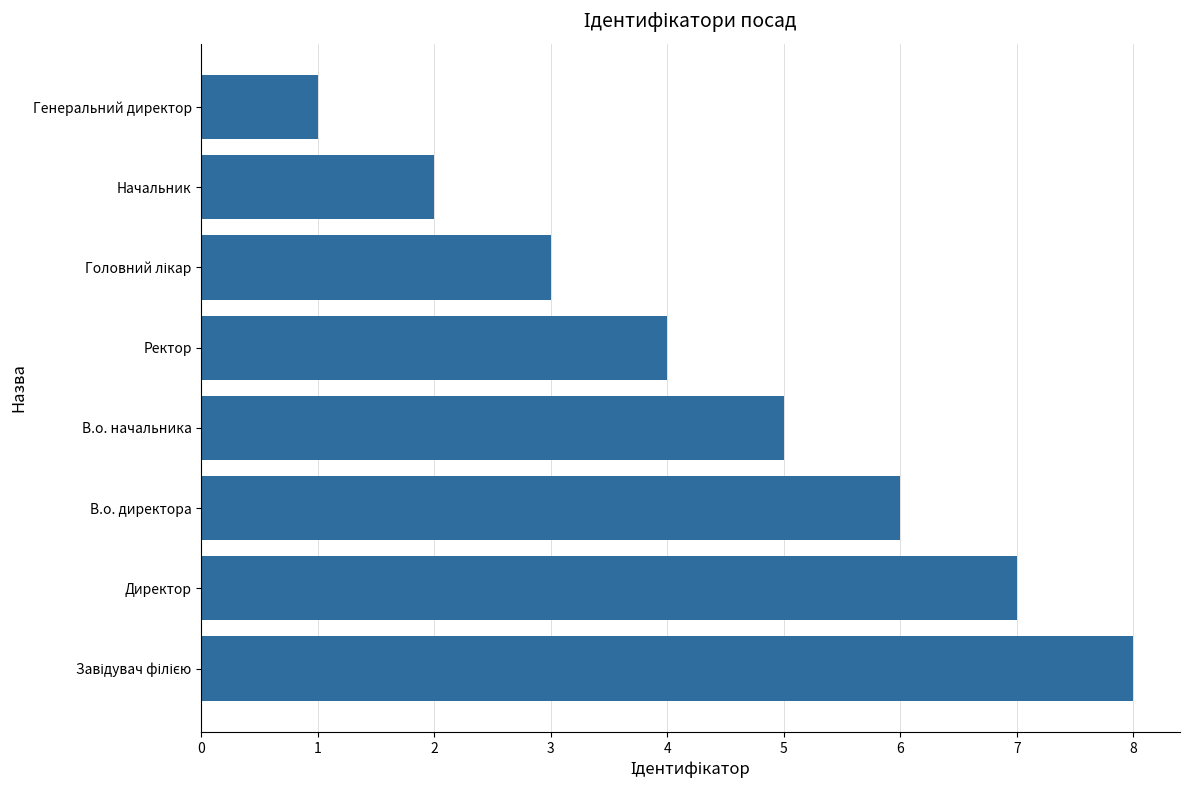

The chart shows a value of 1 at Генеральний директор. True or false?

True